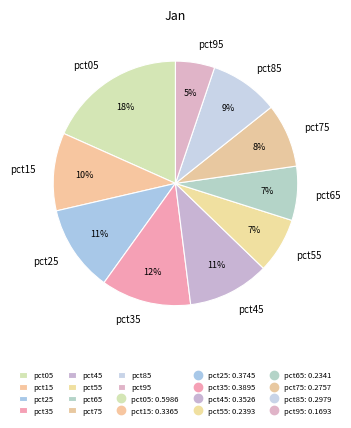

True or false: pct15 accounts for 10% of the total.

True